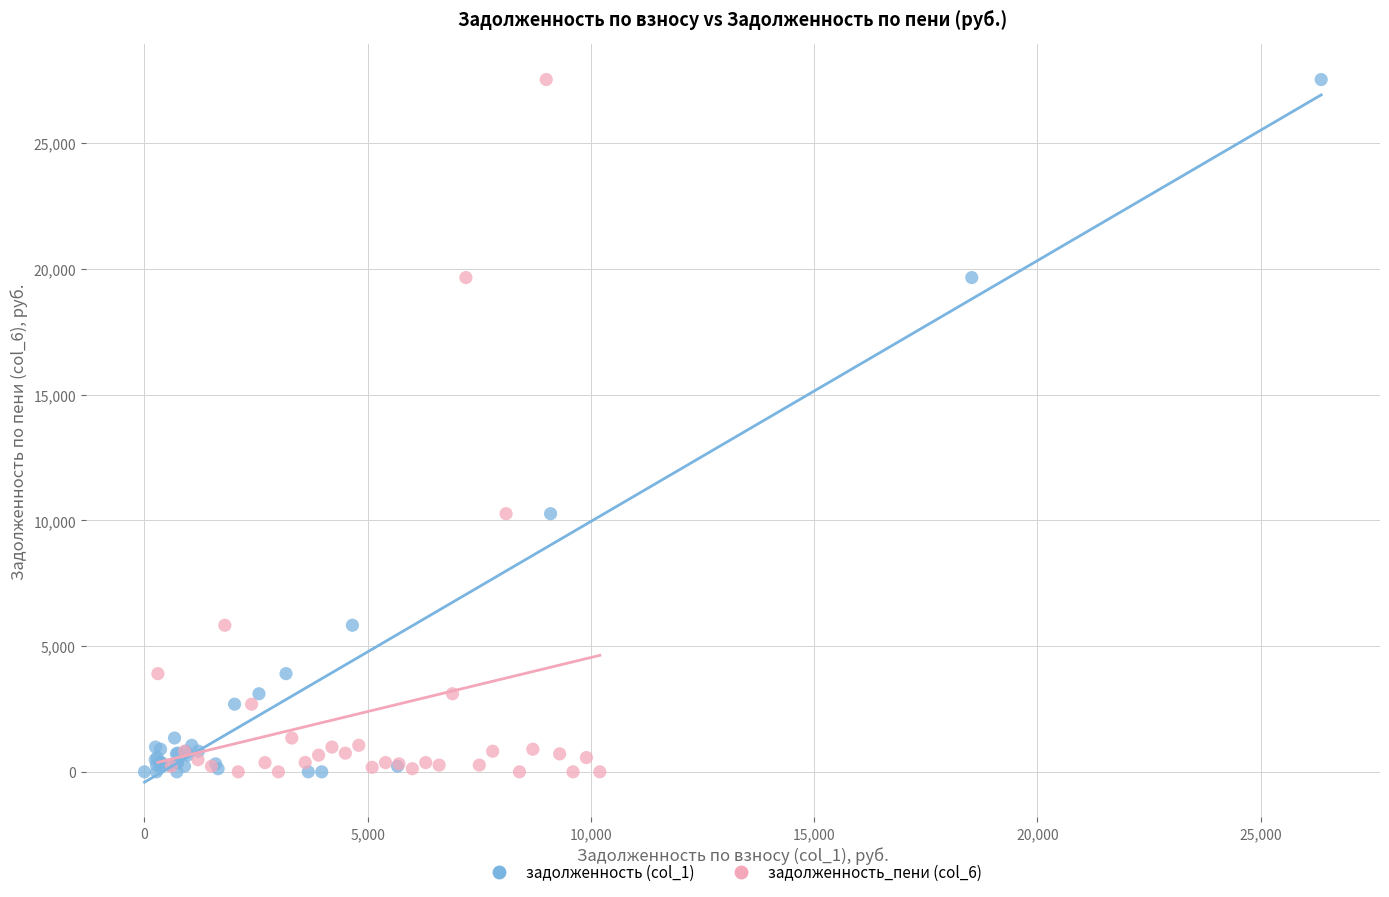

What are all the series names shown in the legend?

задолженность (col_1), задолженность_пени (col_6)